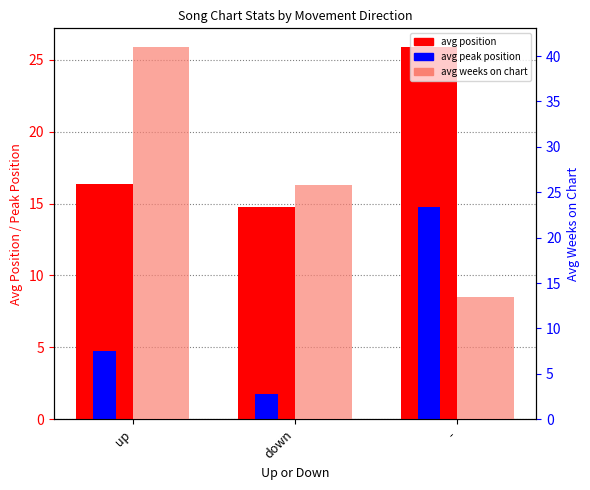

Which series has the largest range (max minus min)?

avg weeks on chart